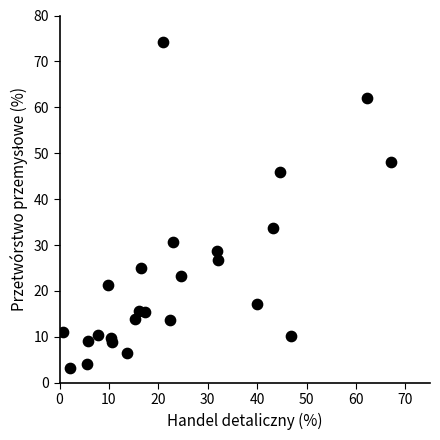

What is the range of X values (max minus min)?

66.6